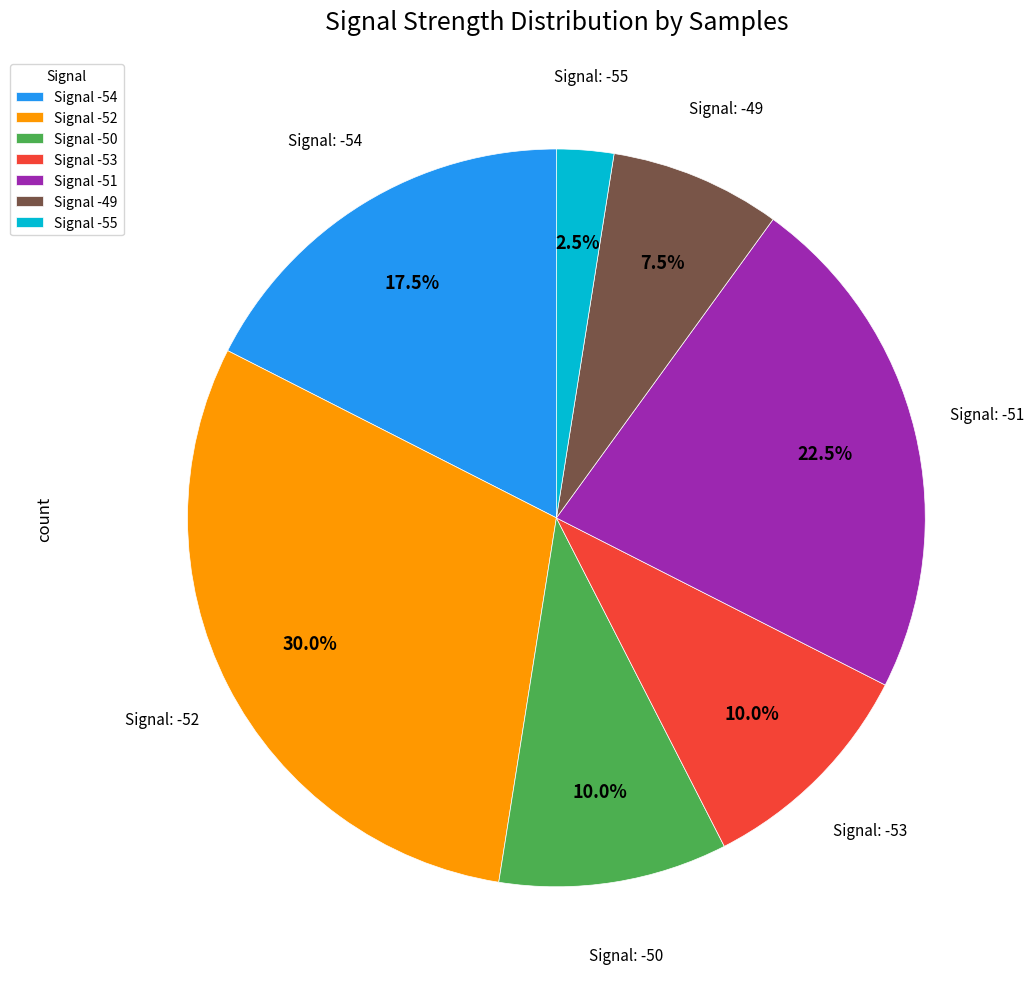

Approximately how many times larger is the value at Signal -51 compared to Signal -55?

9.0